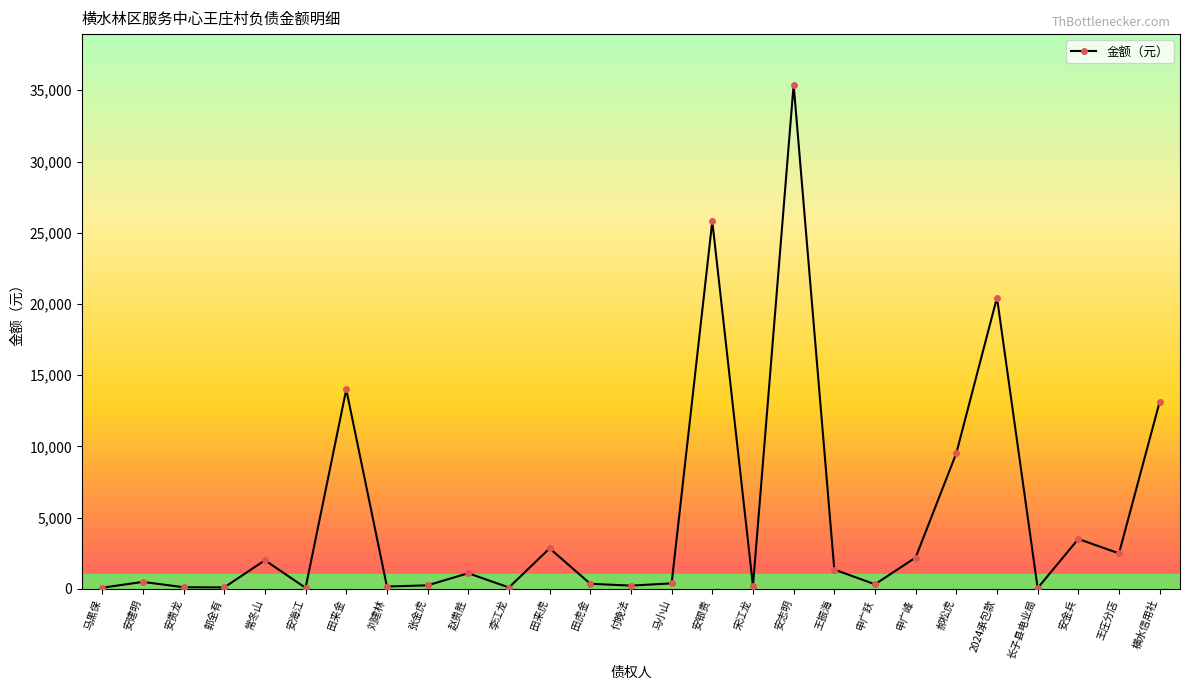

Which has a higher value, 田来虎 or 李江龙?

田来虎